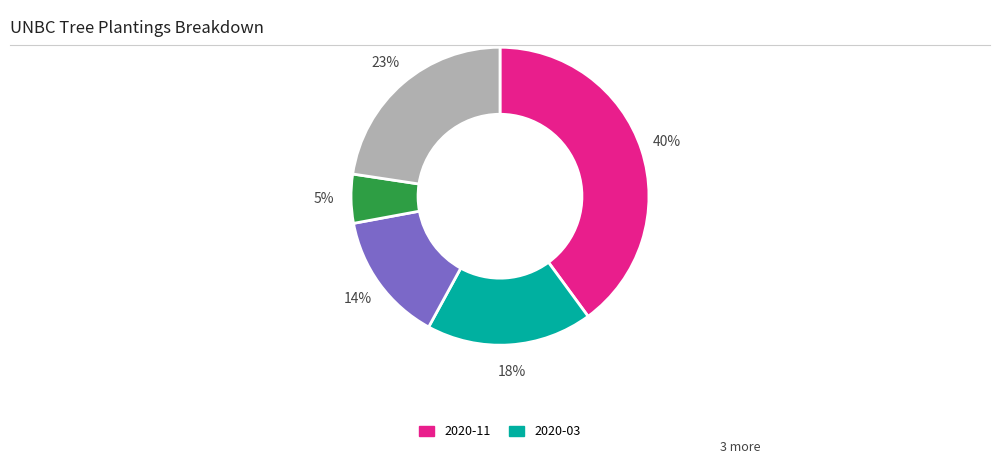

To the nearest percent, what is the average slice percentage?

20%